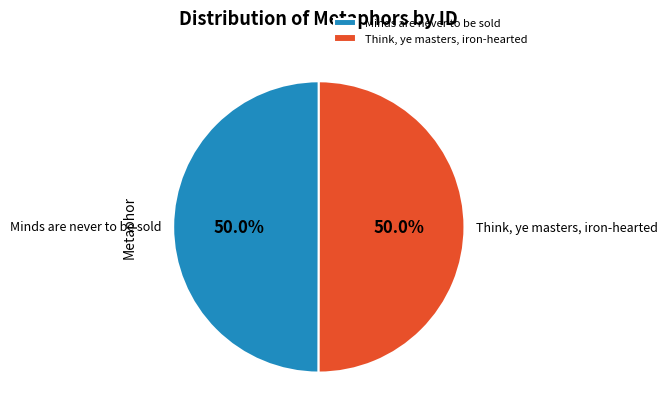

How many slices are in this pie chart?

2